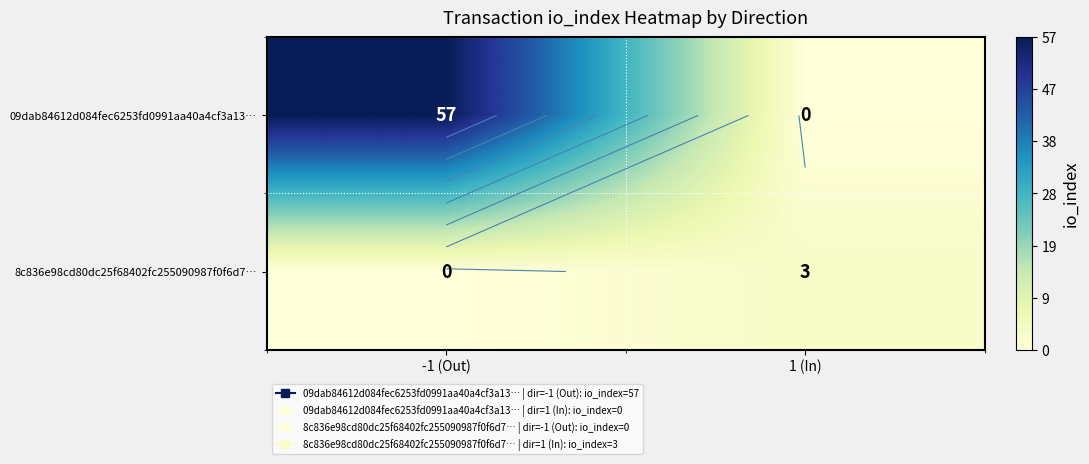

True or false: 8c836e98cd80dc25f68402fc255090987f0f6d7… has a value of 5 at 1 (In).

False